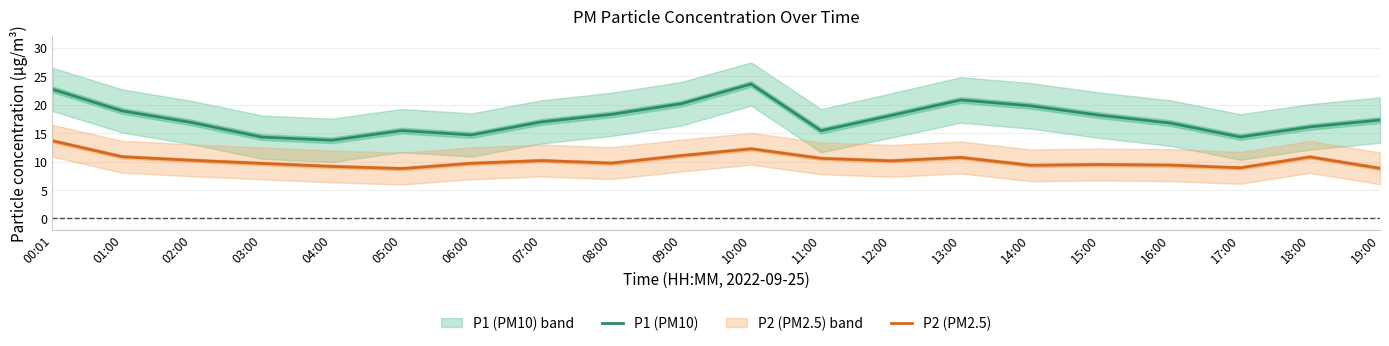

At which category does P1 reach its first local peak?

05:00